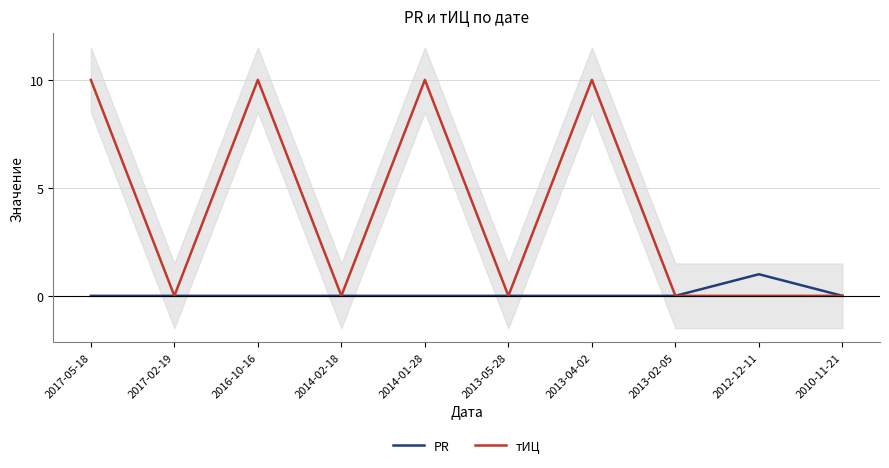

True or false: тИЦ and PR cross at least once.

False